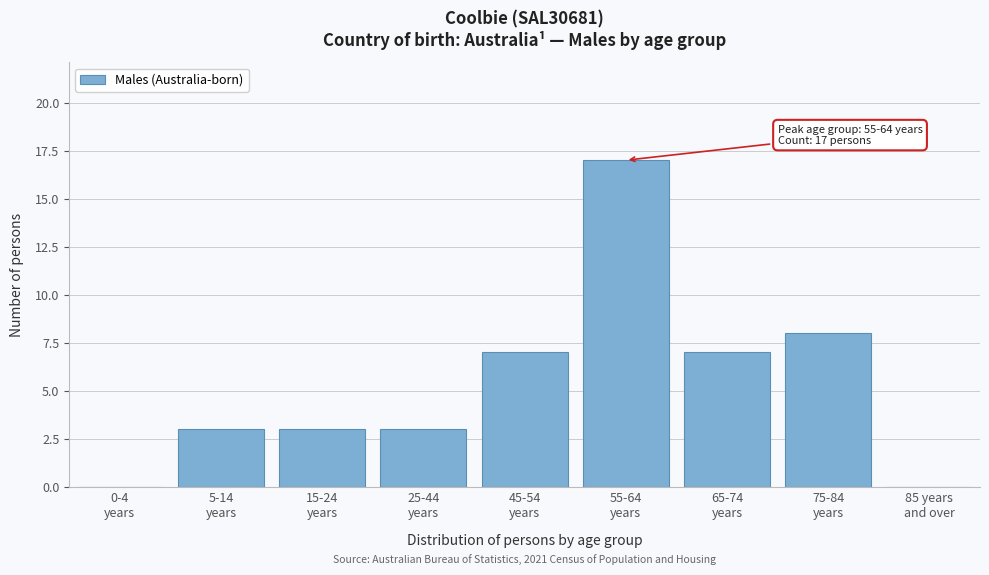

What is the sum of all values?

48